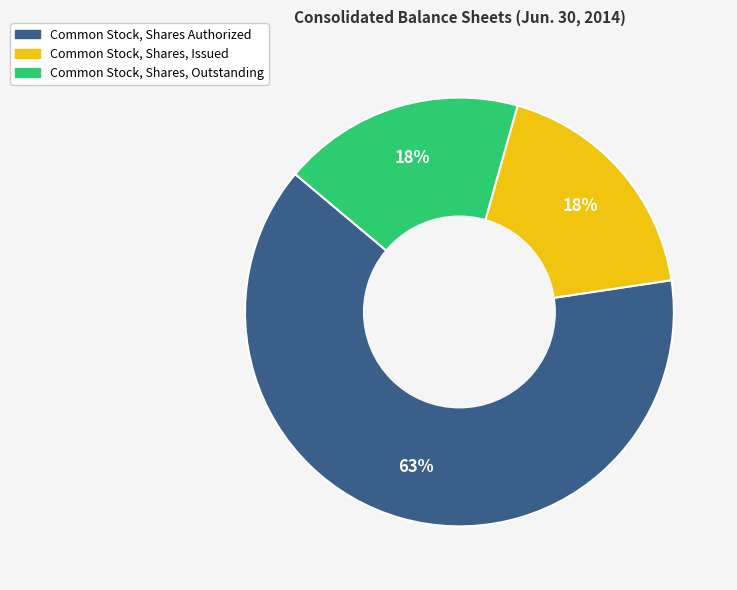

To the nearest percent, what portion does Common Stock, Shares, Issued represent?

18%